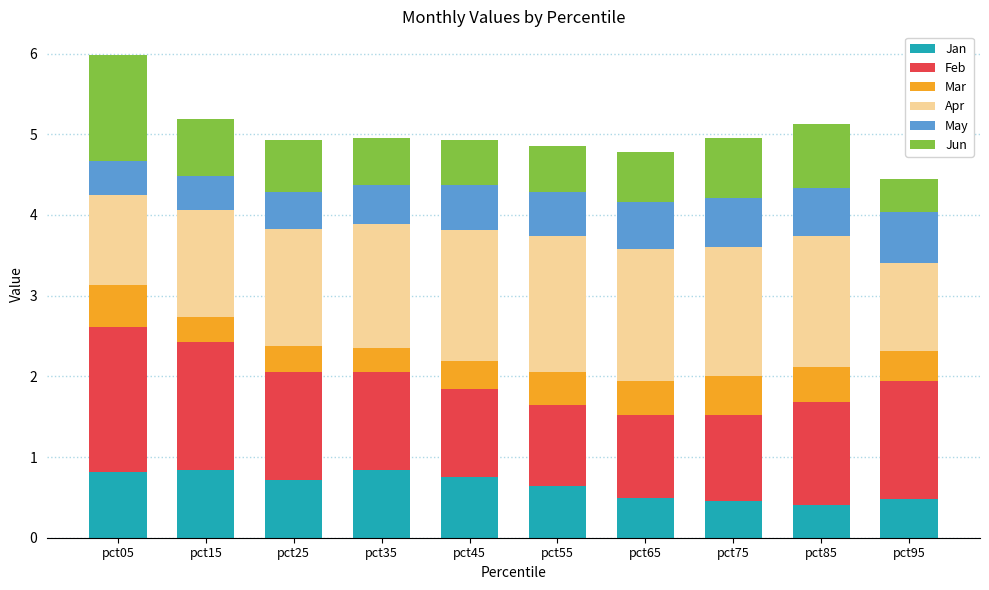

At which category is the sum across all series the highest?

pct05